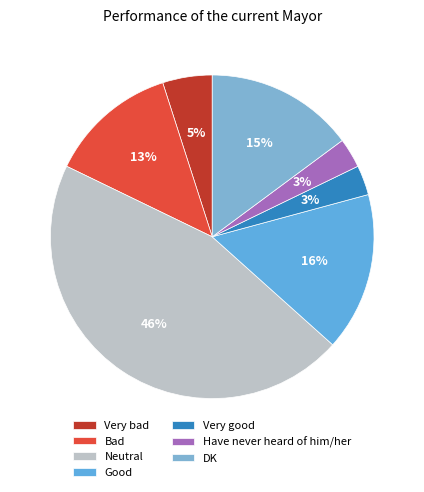

To the nearest percent, what is the average slice percentage?

14%